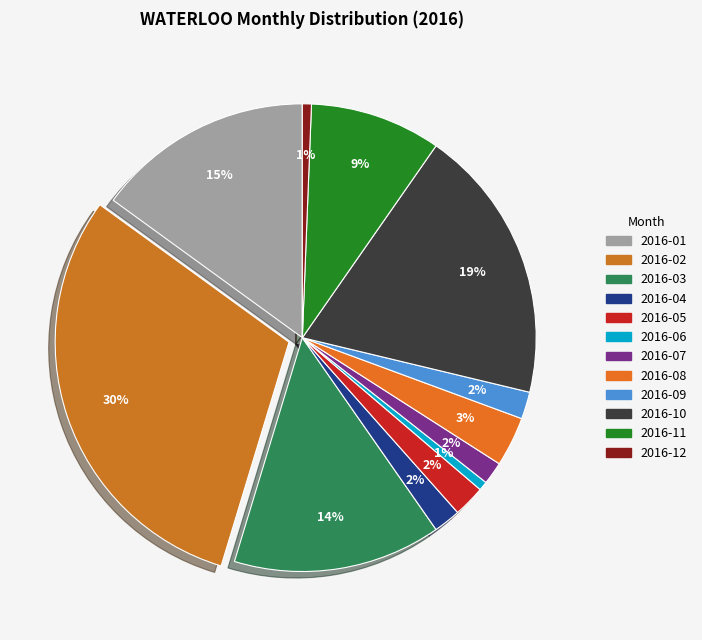

How many slices are in this pie chart?

12